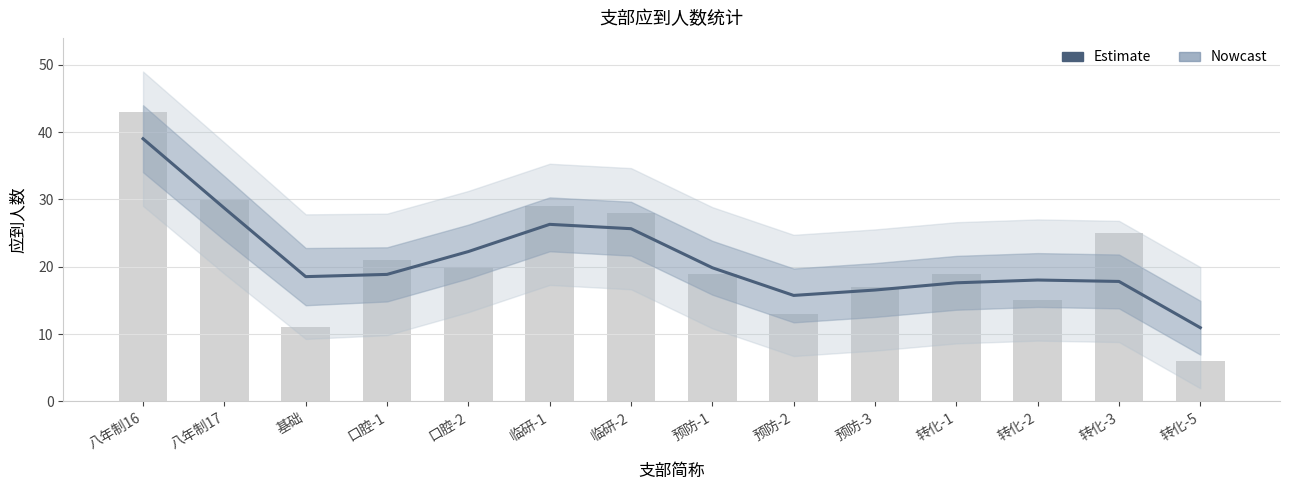

What is the difference between the values at 预防-3 and 转化-2?

1.5